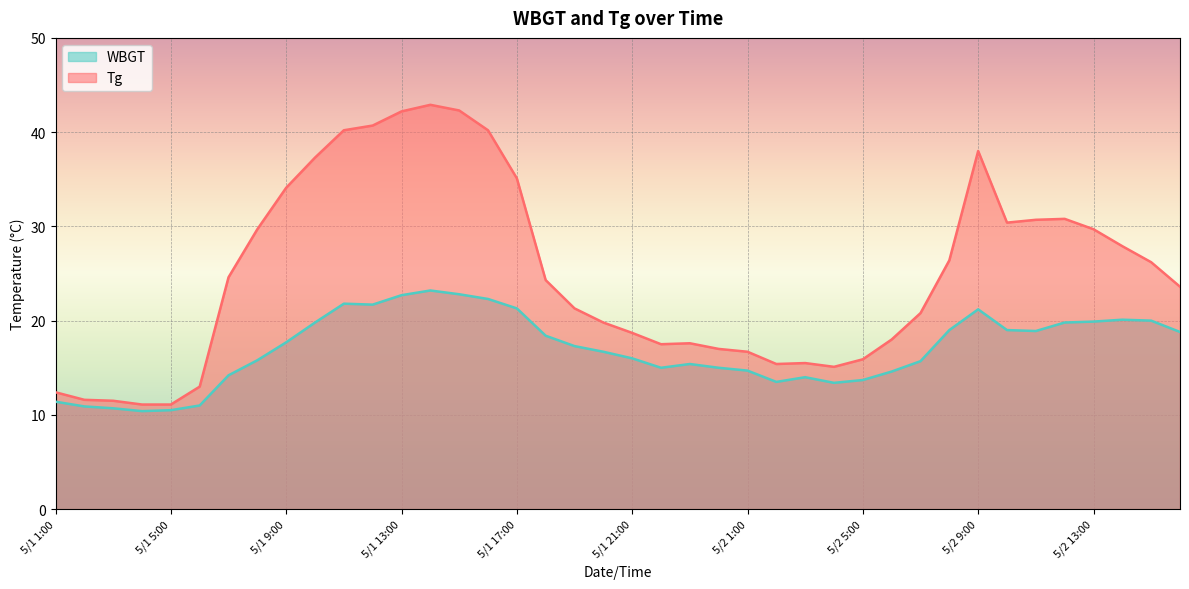

The value of Tg at 5/2 5:00 is 25.9. True or false?

False